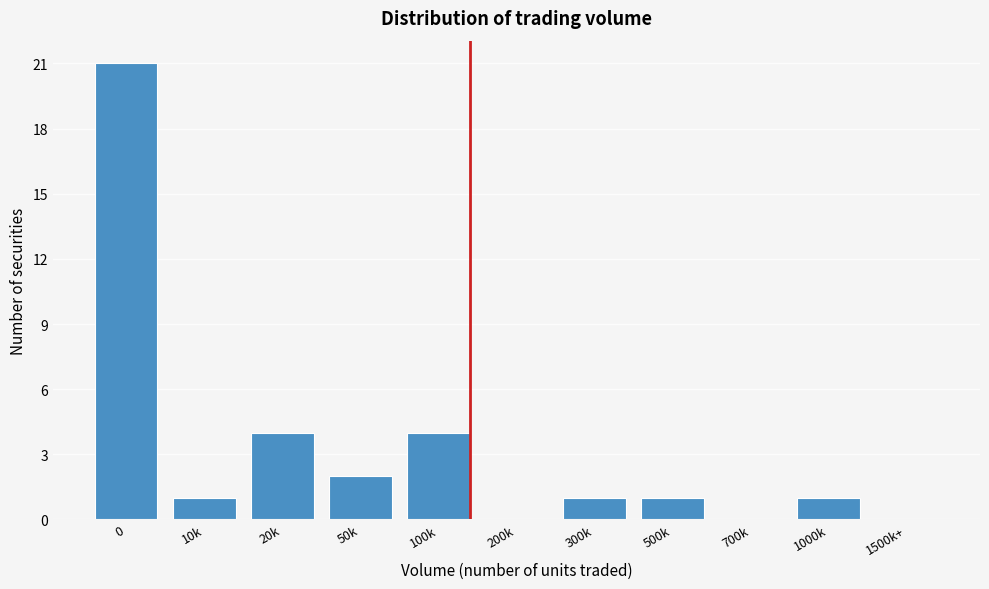

Reading left to right, transcribe all the data shown in this chart.

0=21	10k=1	20k=4	50k=2	100k=4	200k=0	300k=1	500k=1	700k=0	1000k=1	1500k+=0